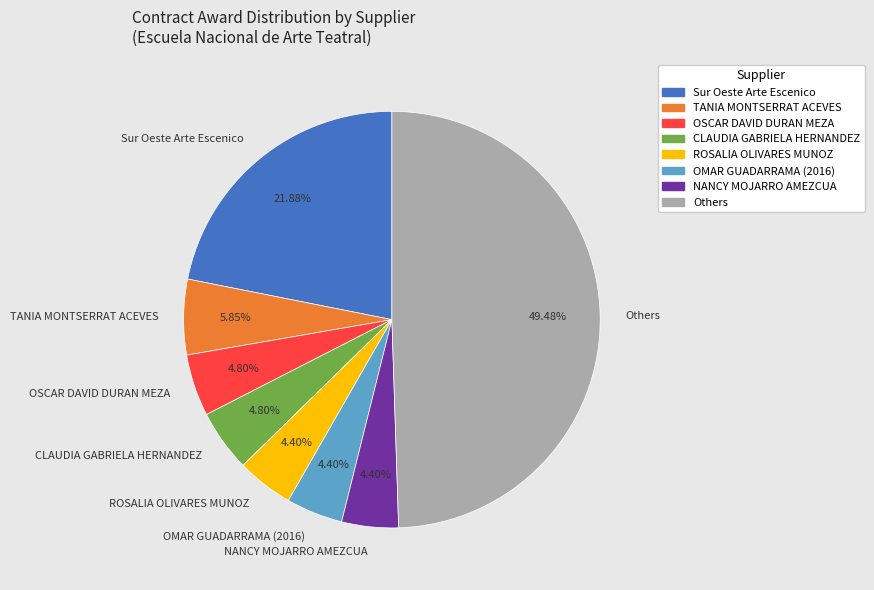

Is OSCAR DAVID DURAN MEZA the majority of the pie?

No